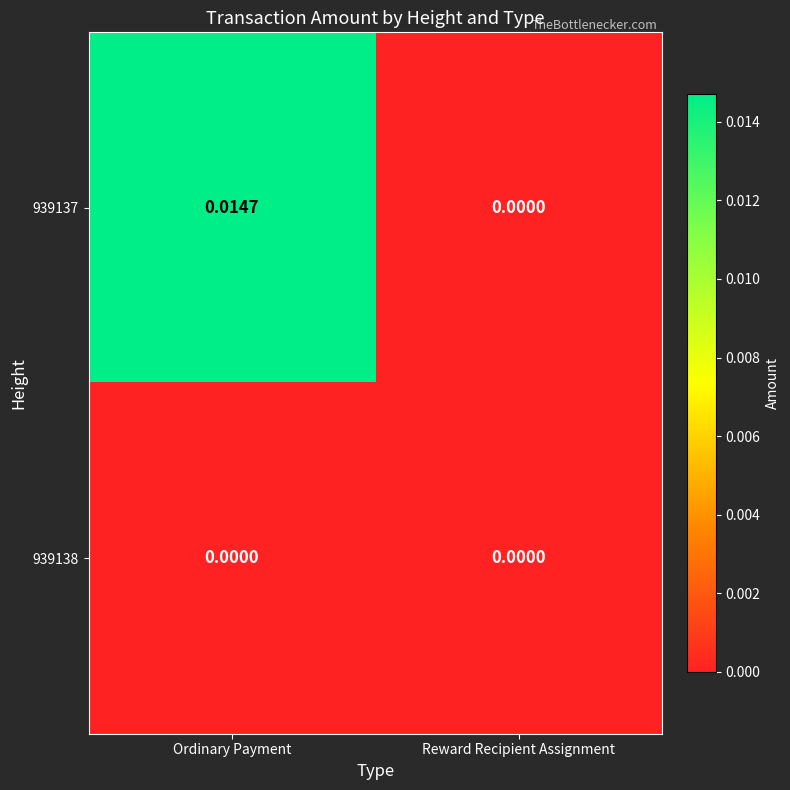

Rank the series by their average value, from highest to lowest.

939137, 939138